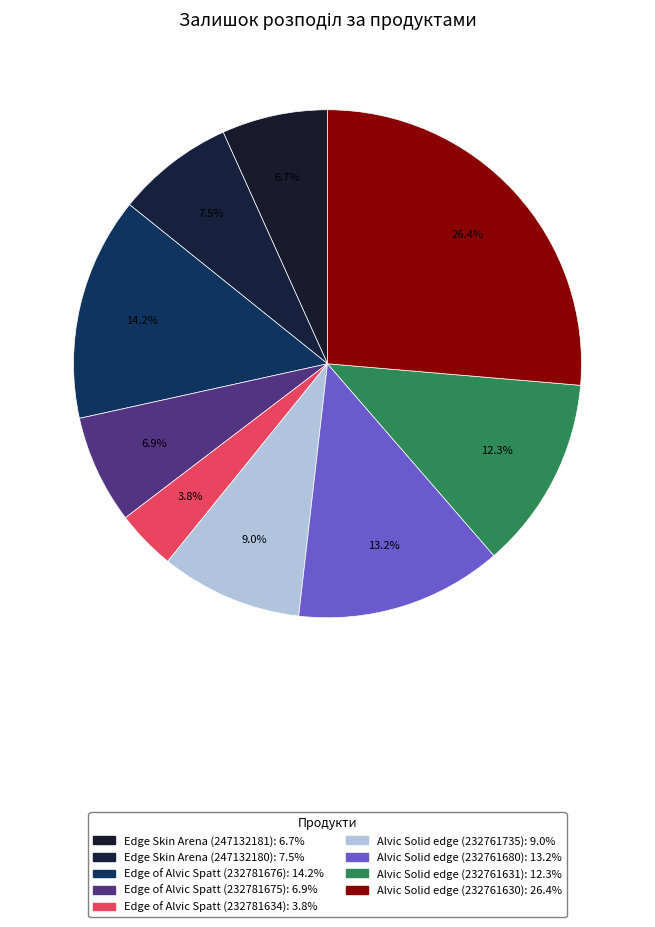

Is there a majority slice in this chart?

No